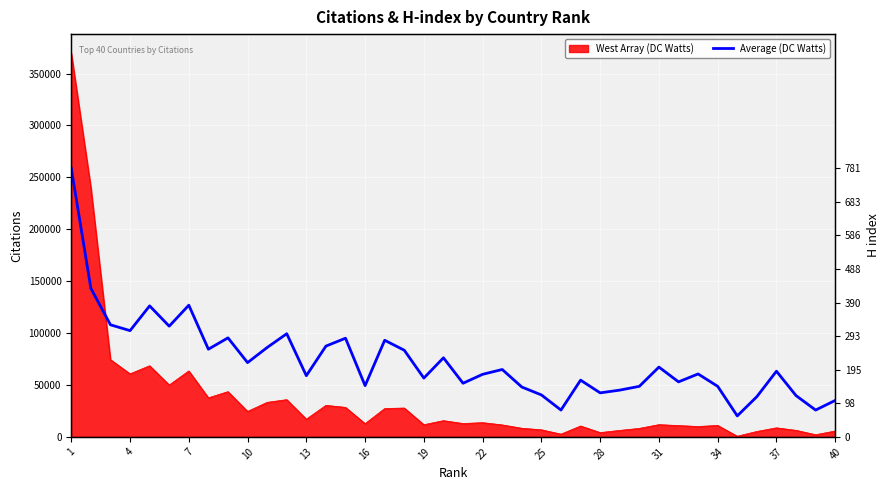

What is the value of the 13th point from the left?

58959.6